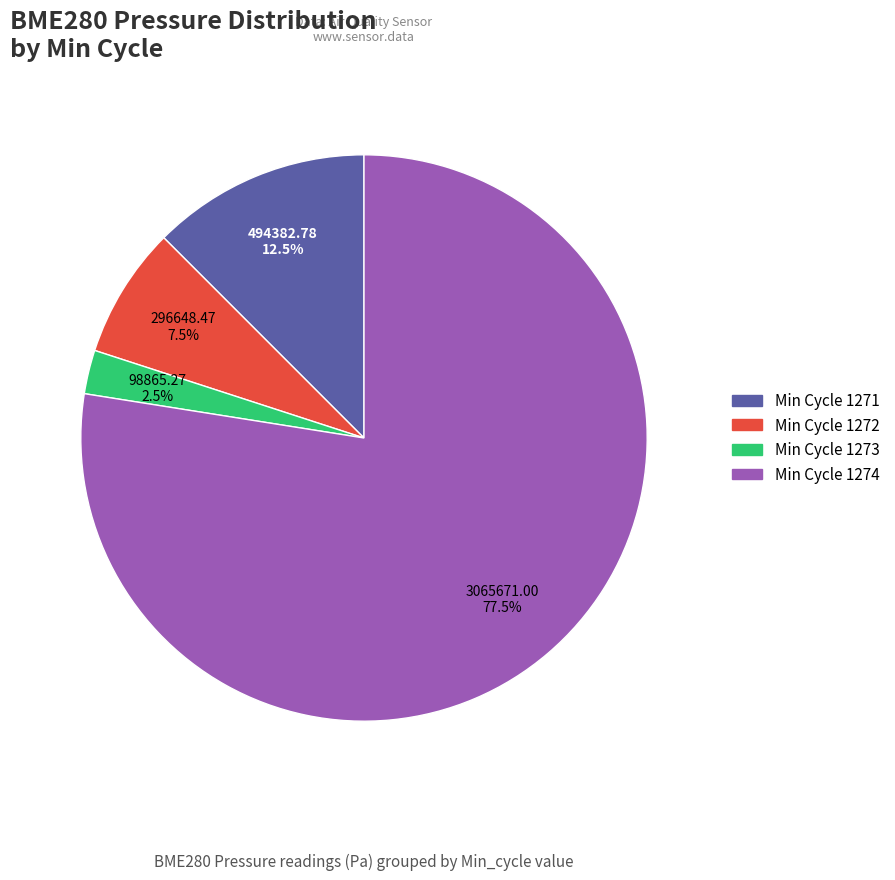

Does any single category account for the majority?

Yes